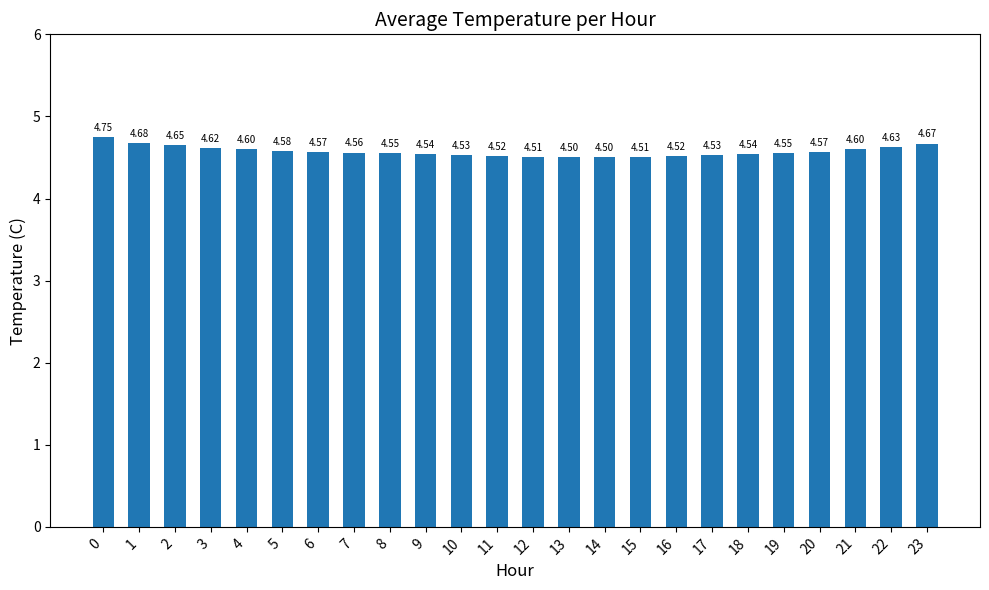

Are the bars grouped side by side (vs. stacked)?

No